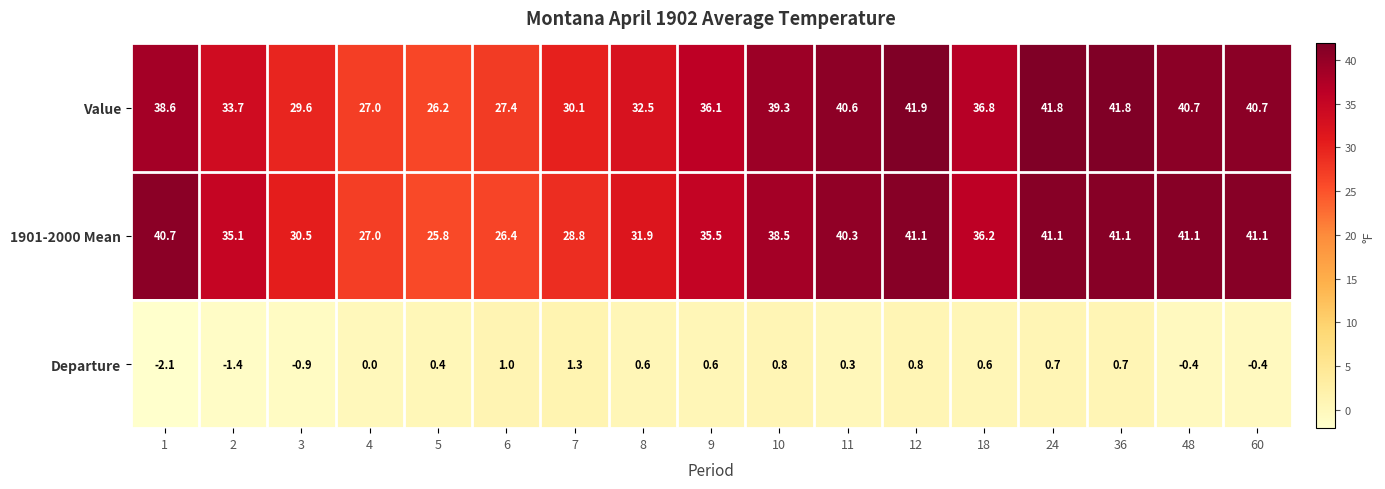

List the series in order of their peak value, lowest first.

Departure, 1901-2000 Mean, Value